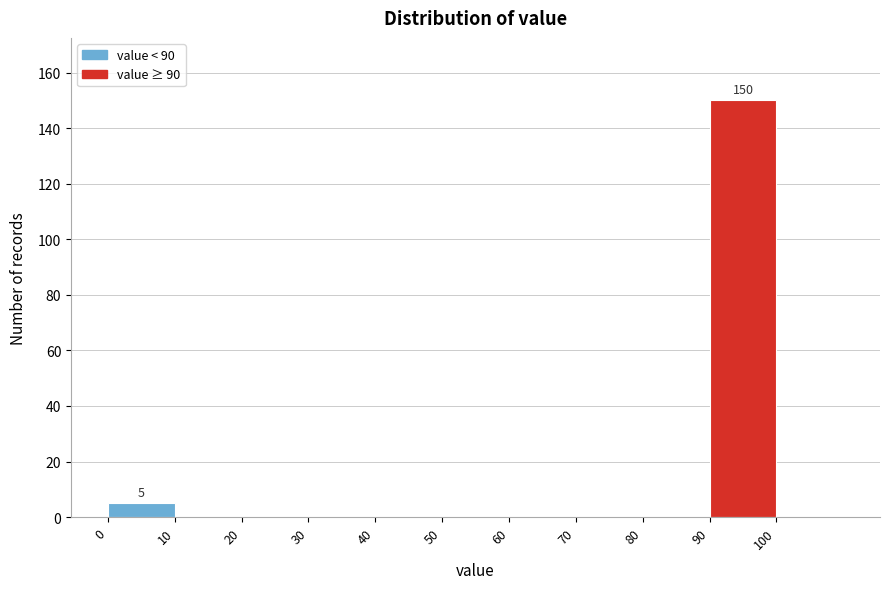

Which range on the x-axis has the tallest bar?

90 to 100